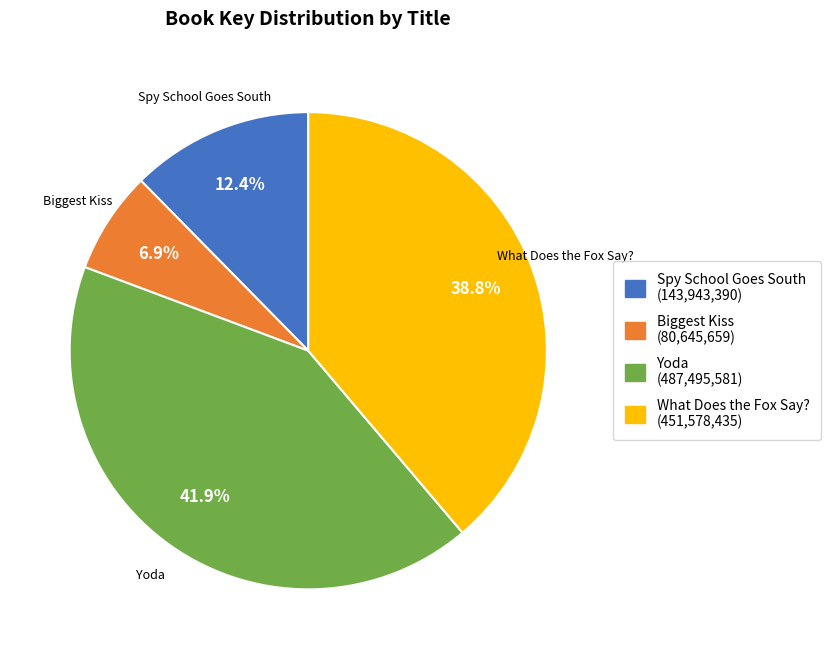

How many segments does this pie chart have?

4